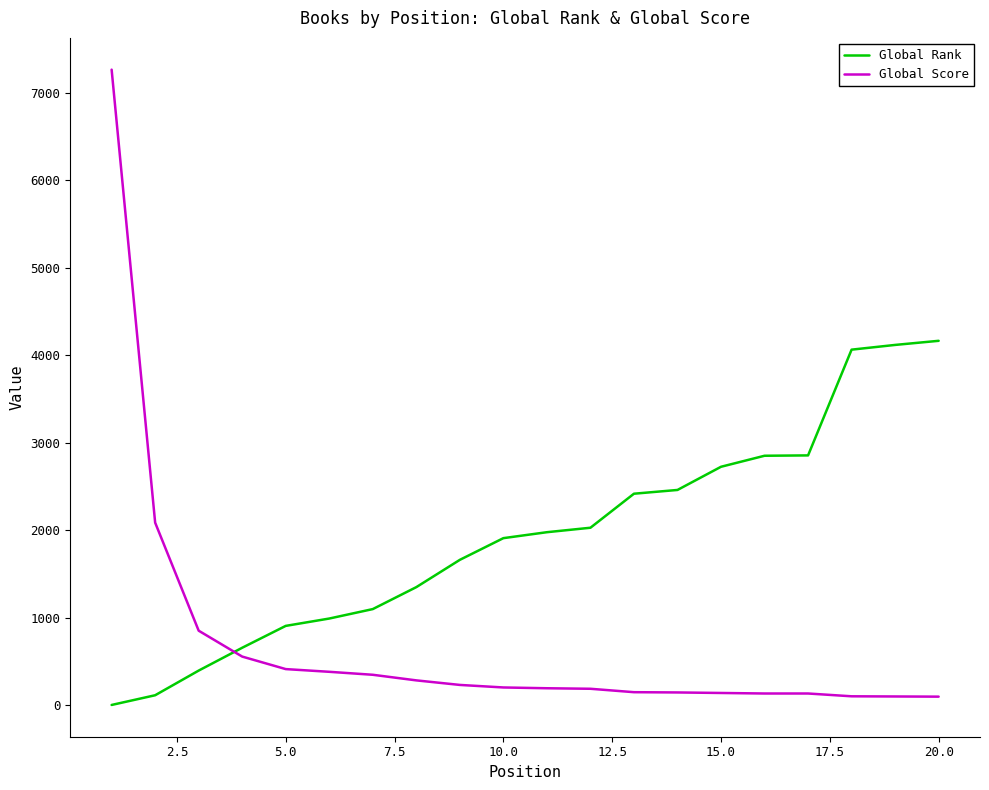

Count the number of data series in this chart.

2